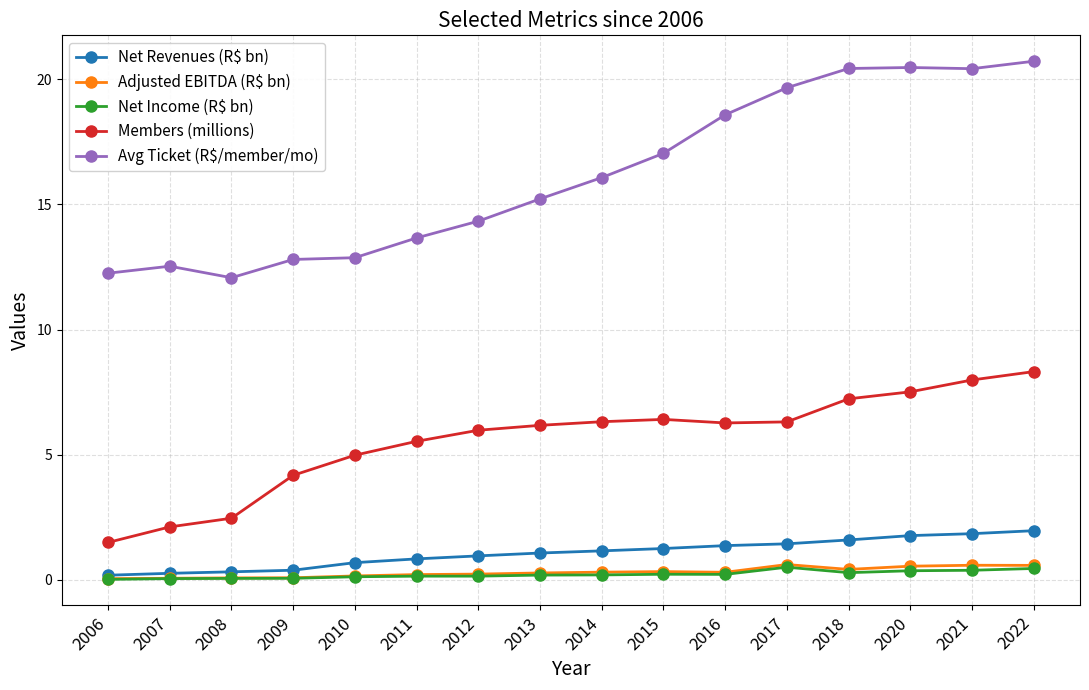

What is the value of the Members (millions) point at the 3rd from the left?

2.5